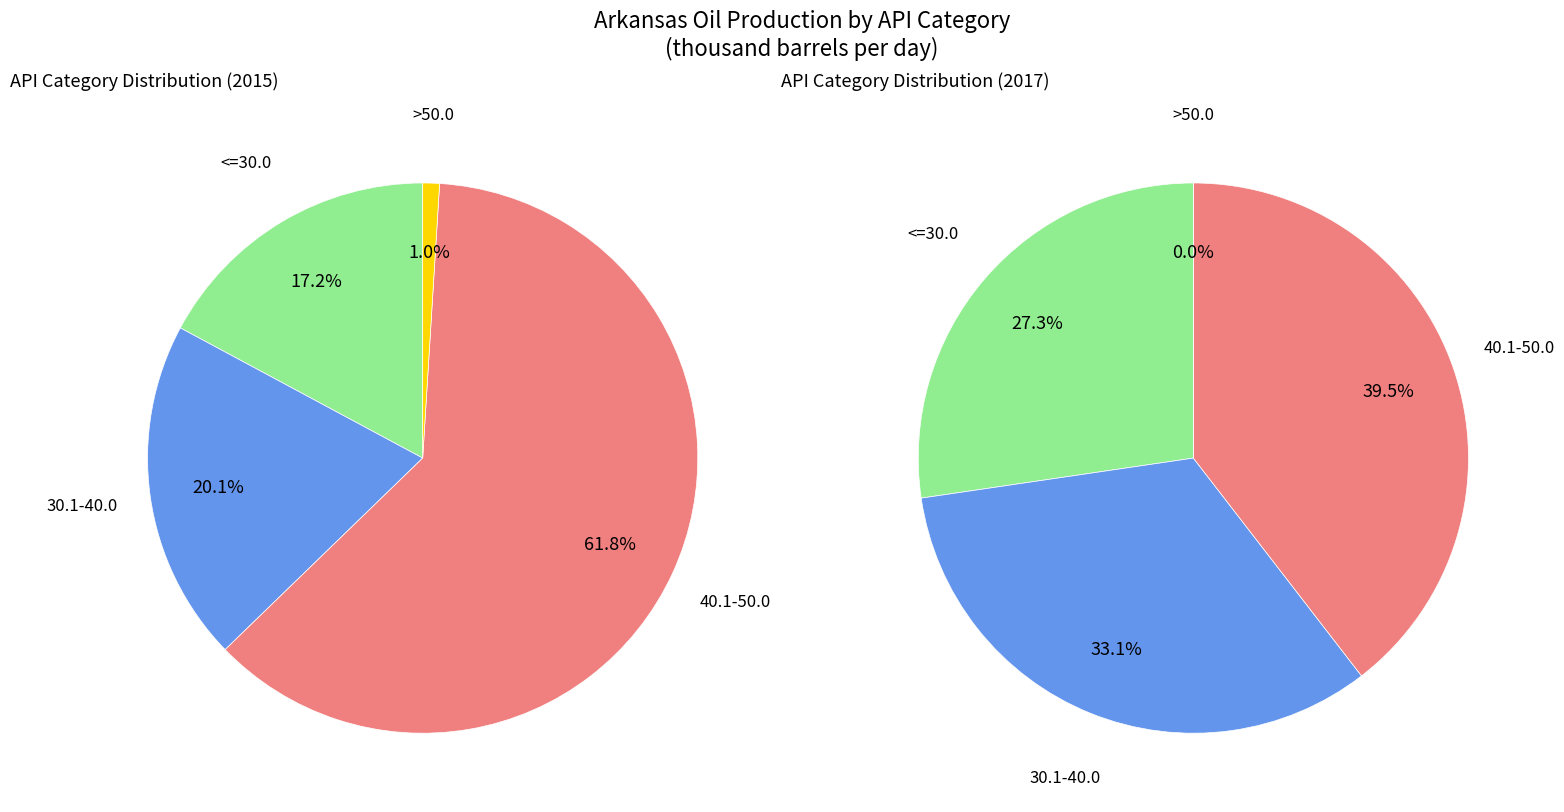

Which has a higher value, 6 or 35?

35